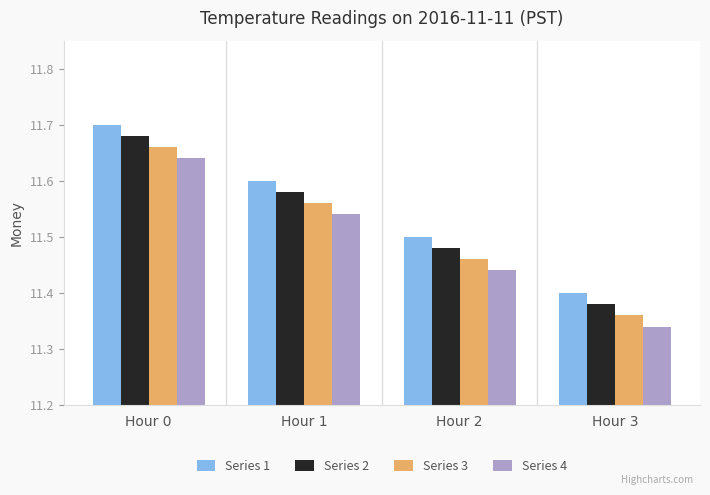

What is the total value across all series at Hour 0?

46.7